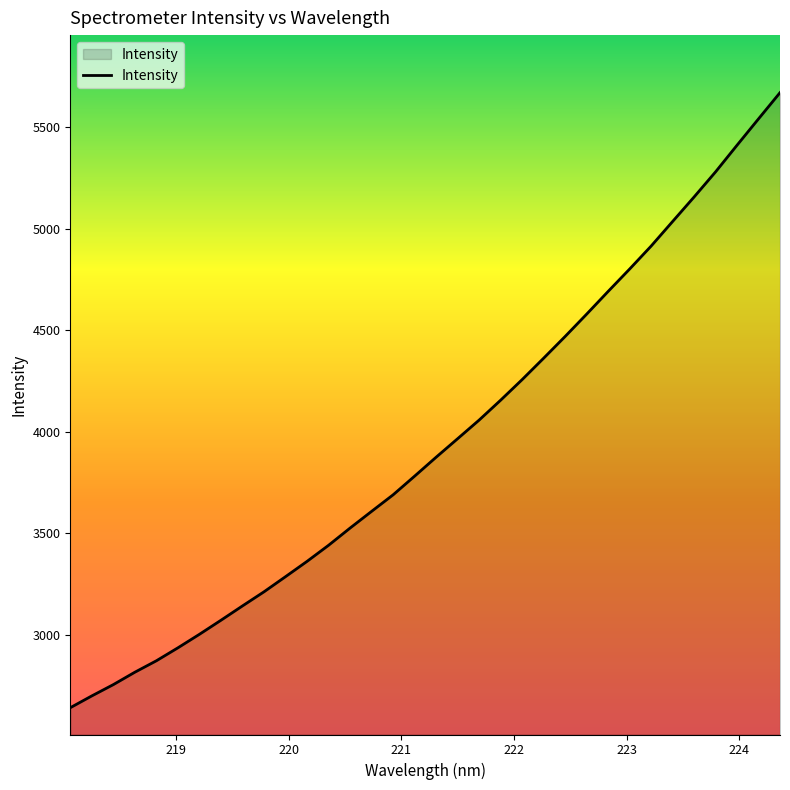

What is the difference between the maximum and minimum values?

3030.6